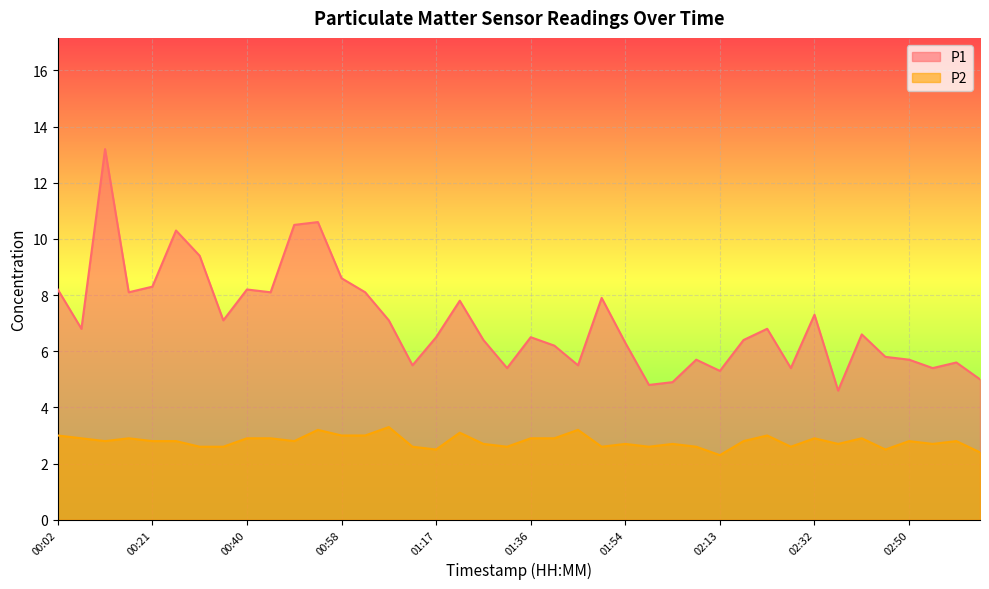

True or false: P2 and P1 cross at least once.

False